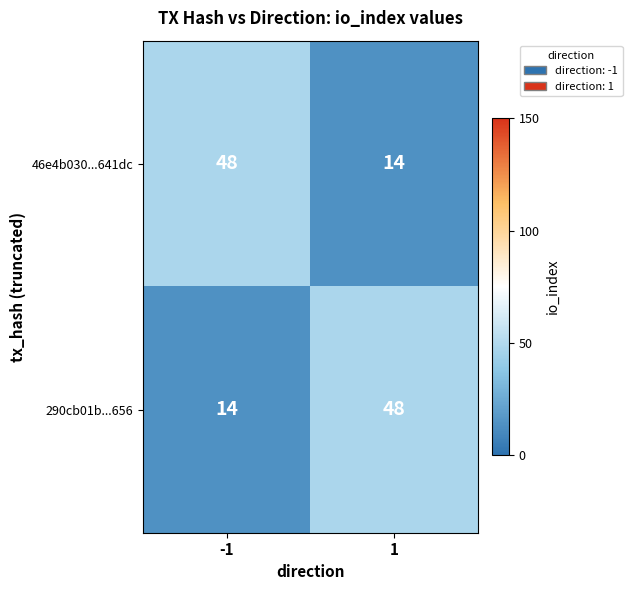

Reading left to right, extract all data points from this chart.

46e4b030...641dc: -1=48	1=14
290cb01b...656: -1=14	1=48